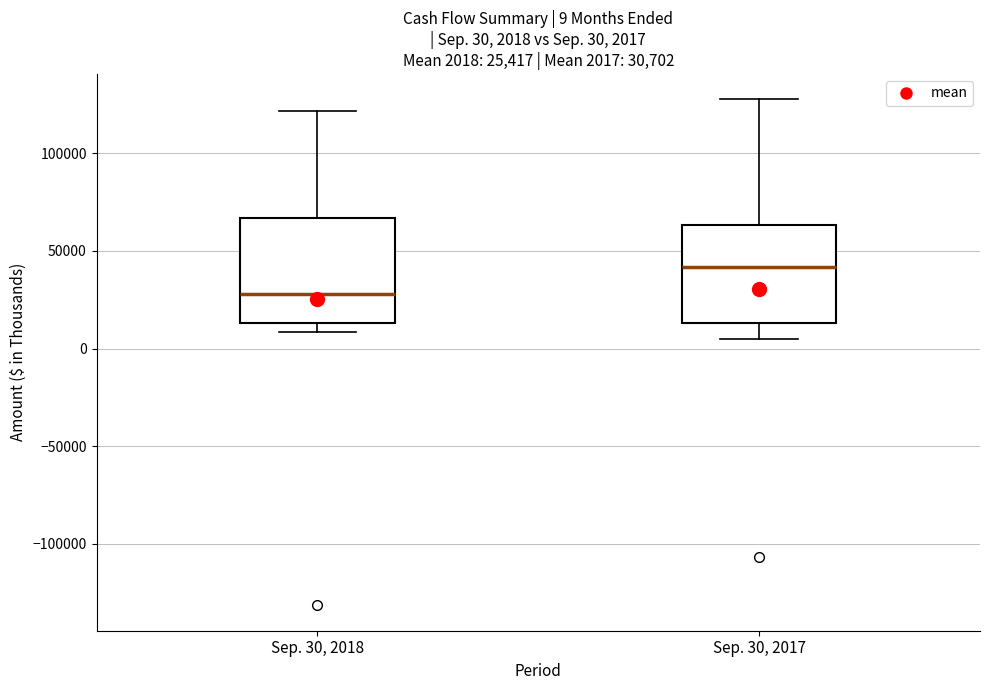

Which box has the highest median line?

Sep. 30, 2017